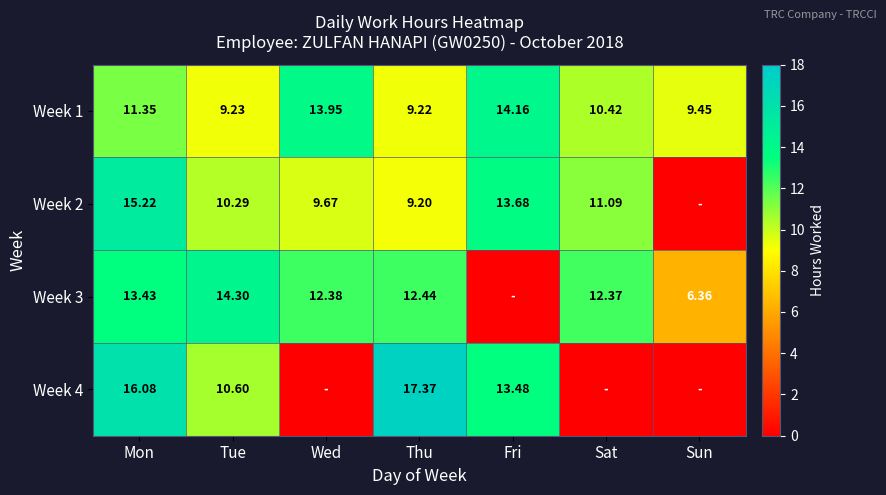

Which has a higher value, Thu or Mon?

Mon